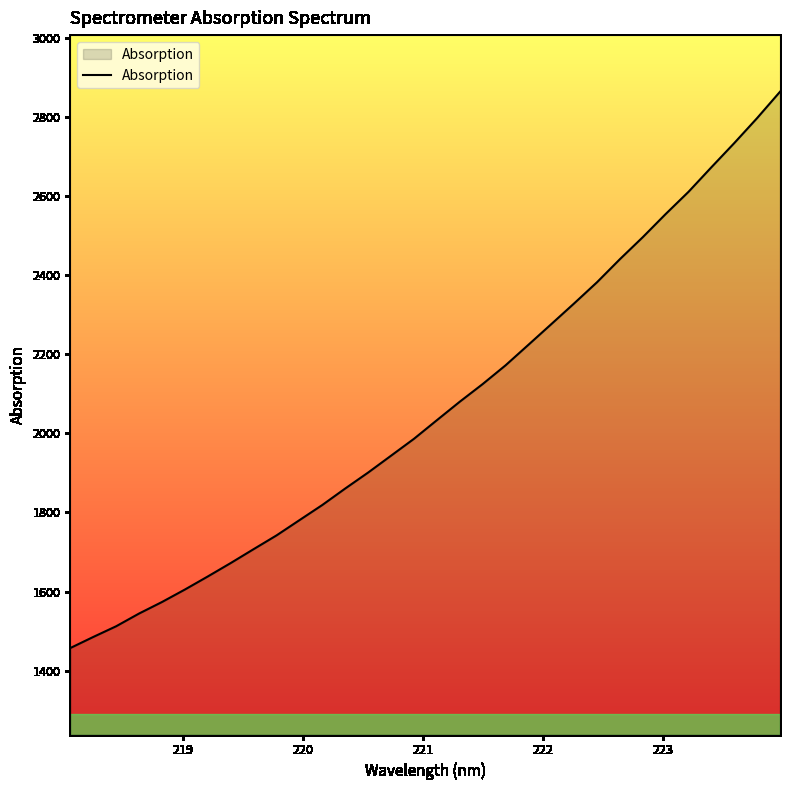

How many lines are shown in the chart?

1